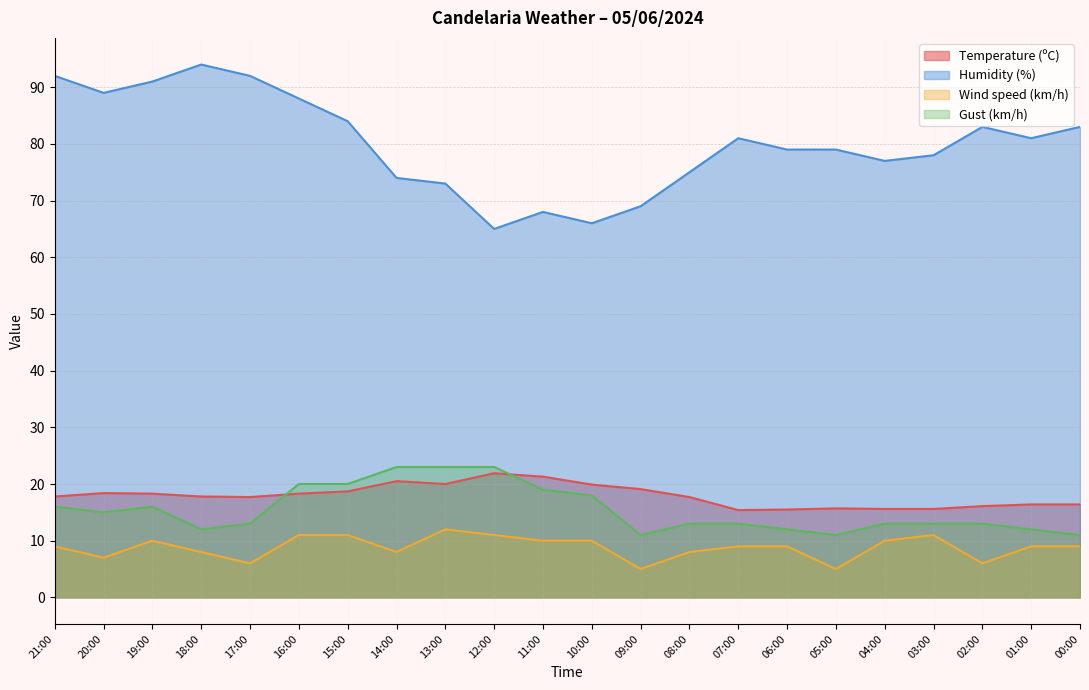

Between which two adjacent categories do Gust (km/h) and Temperature (ºC) first intersect?

17:00 and 16:00